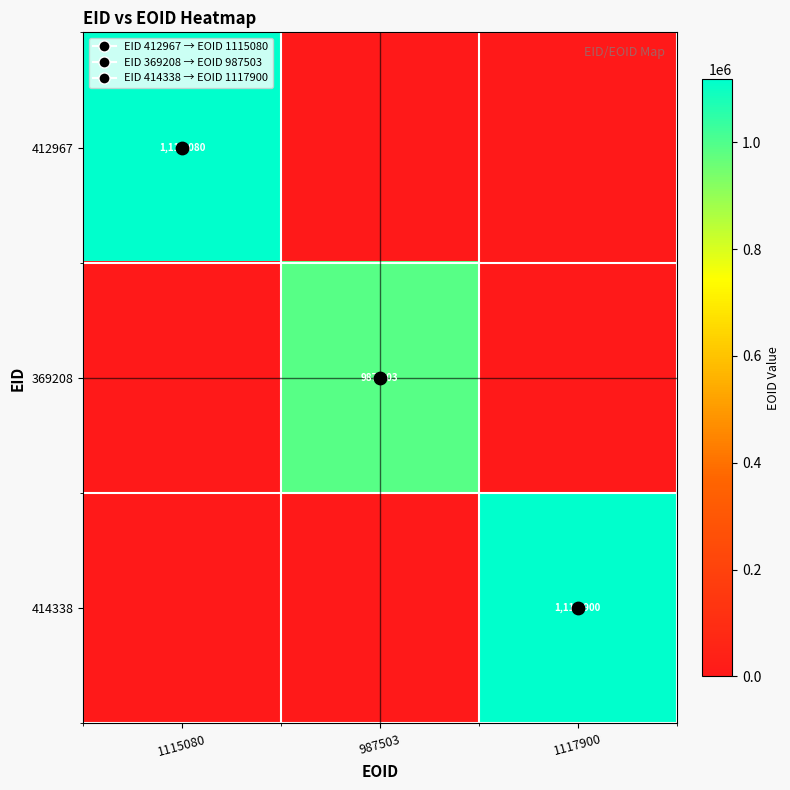

Which category has the highest value in the 369208 series?

987503